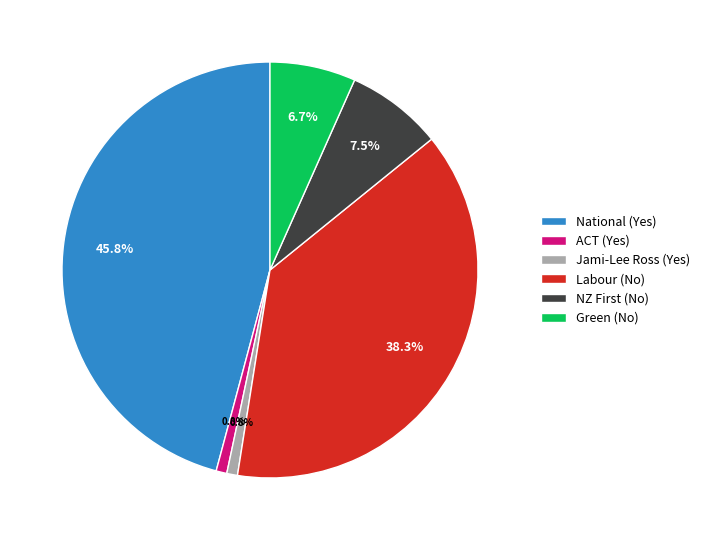

Between Jami-Lee Ross (Yes) and Labour (No), which is larger?

Labour (No)